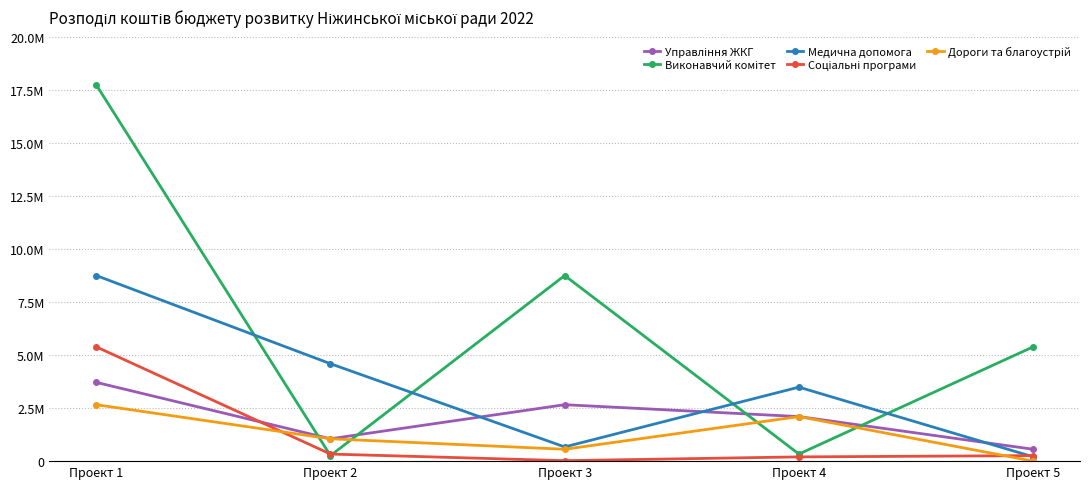

Does the chart have visible grid lines?

Yes